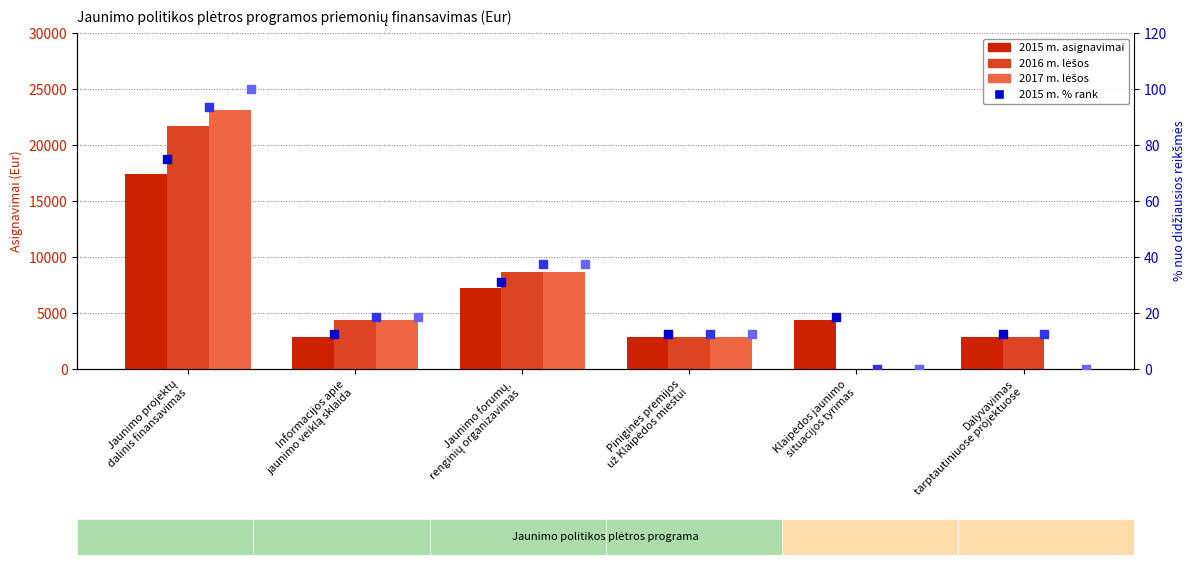

Is the value of 2015 m. asignavimai at Piniginės premijos
už Klaipėdos miestui greater than the value of 2017 m. lėšos at Piniginės premijos
už Klaipėdos miestui?

No